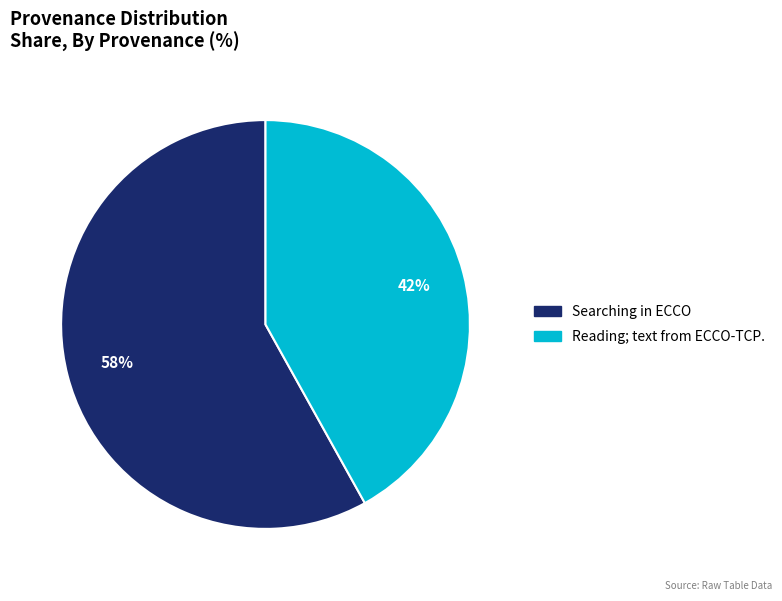

Which slice is the smallest?

Reading; text from ECCO-TCP.